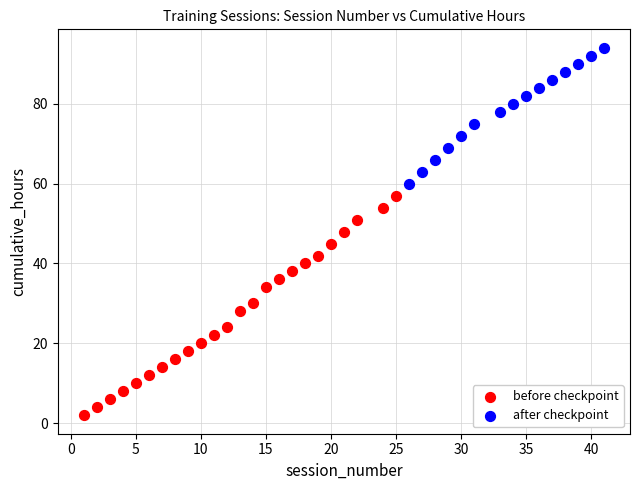

Which series contains the highest Y value?

after checkpoint